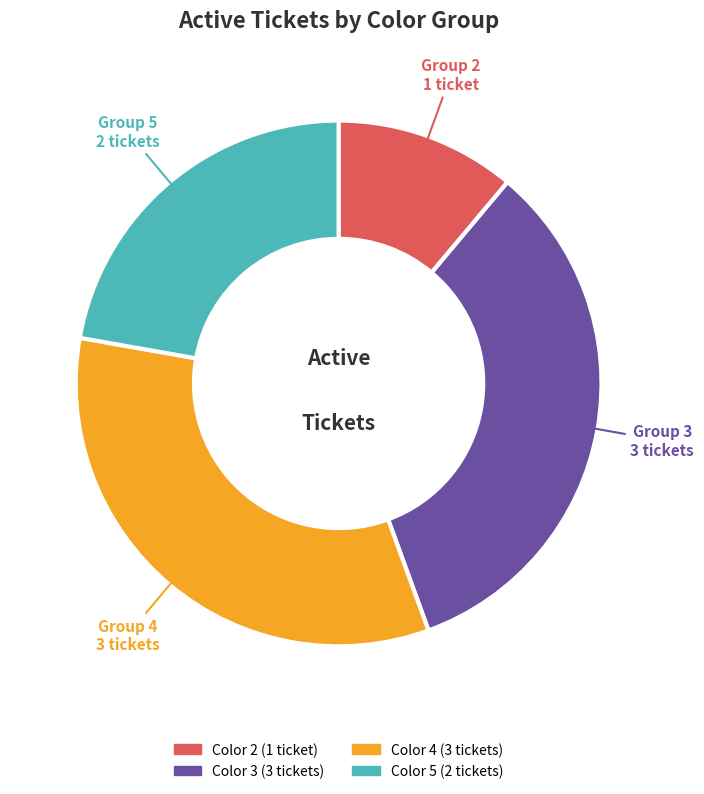

The Color 5 (2 tickets) slice represents 10% of the pie. True or false?

False